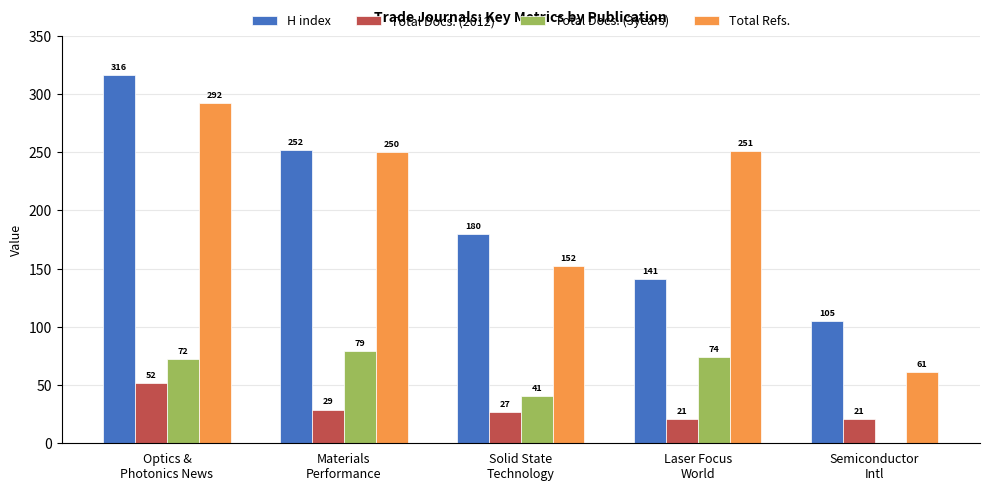

What is the sum of all H index values?

994